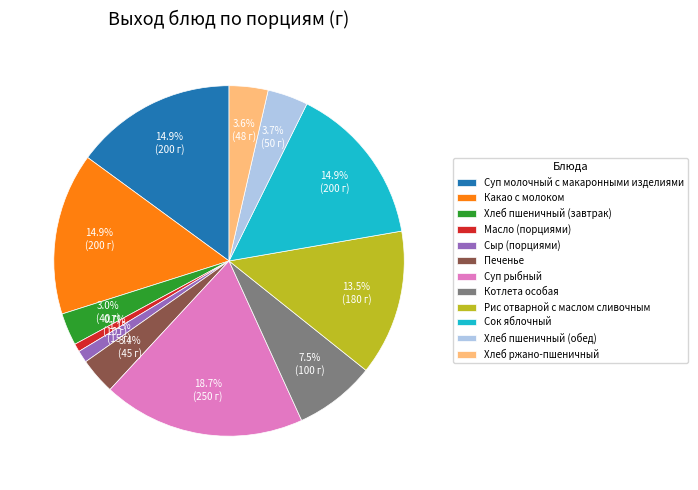

What is the largest slice in the pie chart?

Суп рыбный